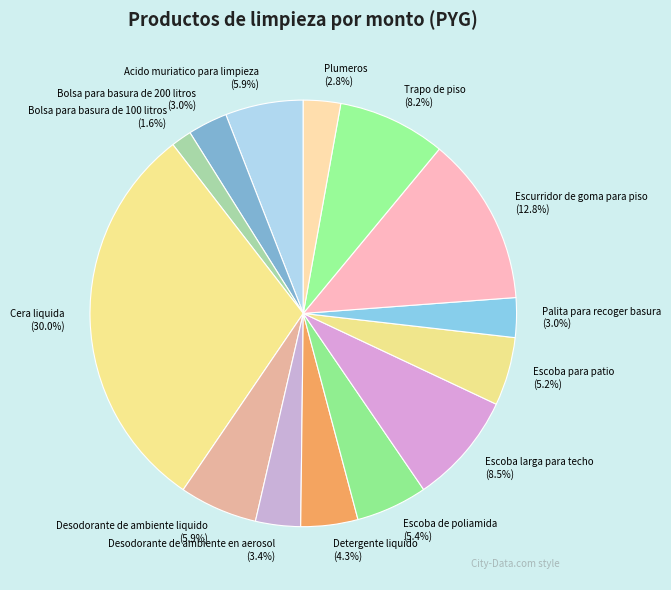

How many segments does this pie chart have?

14